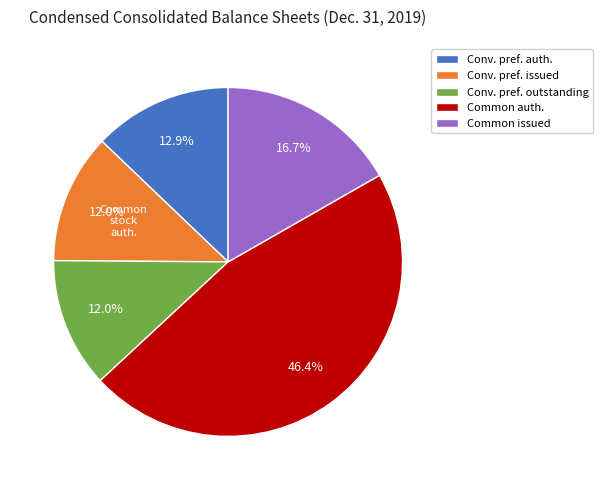

Is there any slice that represents more than half of the pie?

No